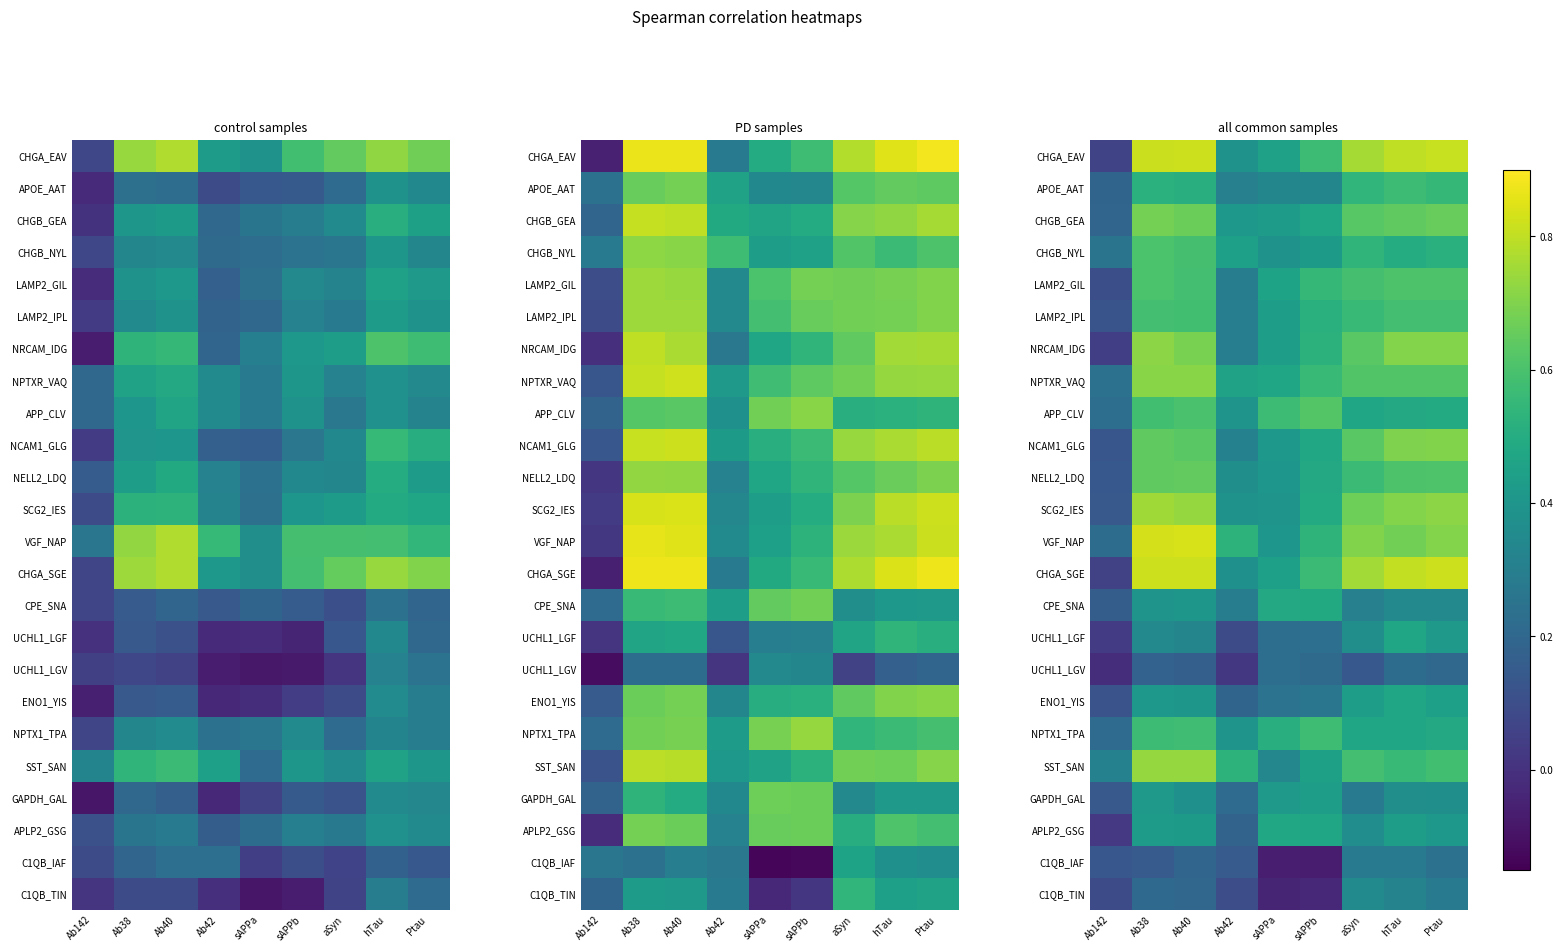

At how many categories does at least one series exceed 0?

9